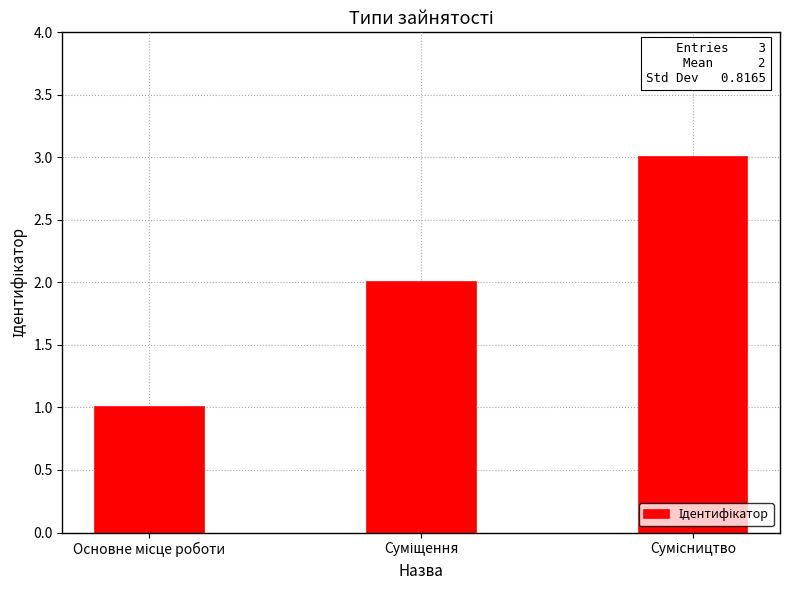

What is the greatest value displayed?

3